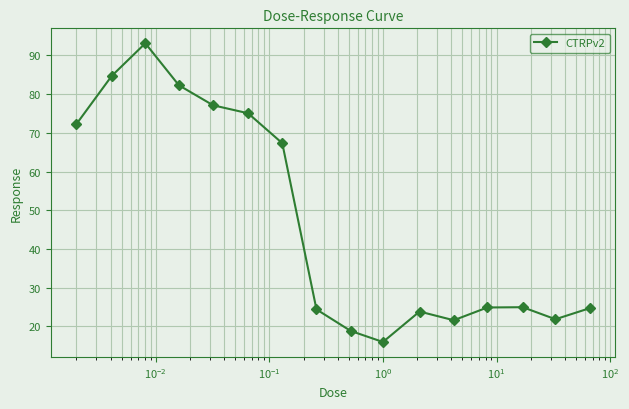

What is the average value?

47.0